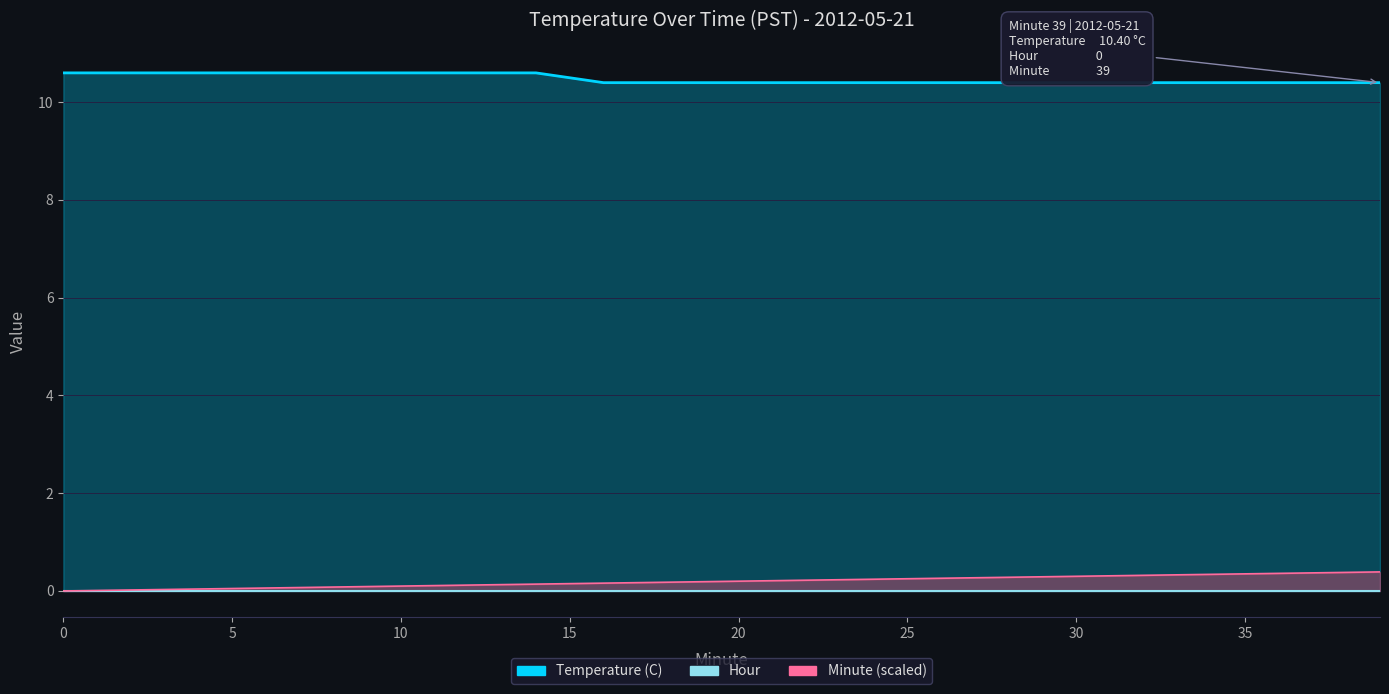

How many lines are shown in the chart?

3